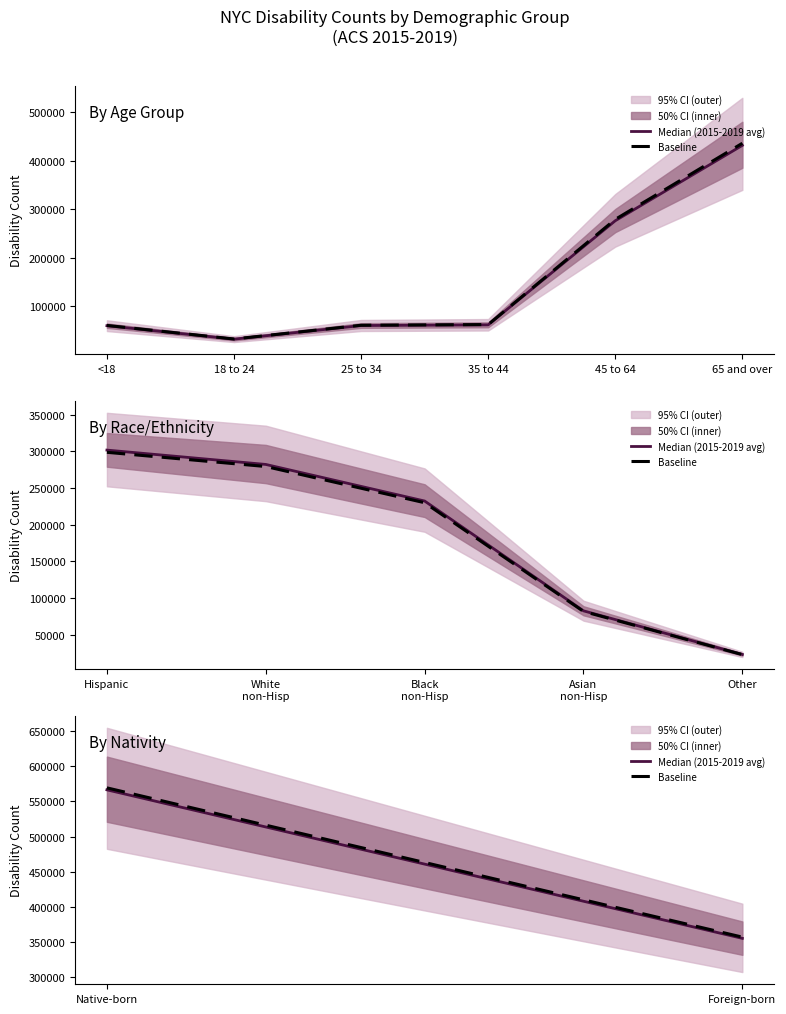

Is this an area chart (filled region under the line)?

No